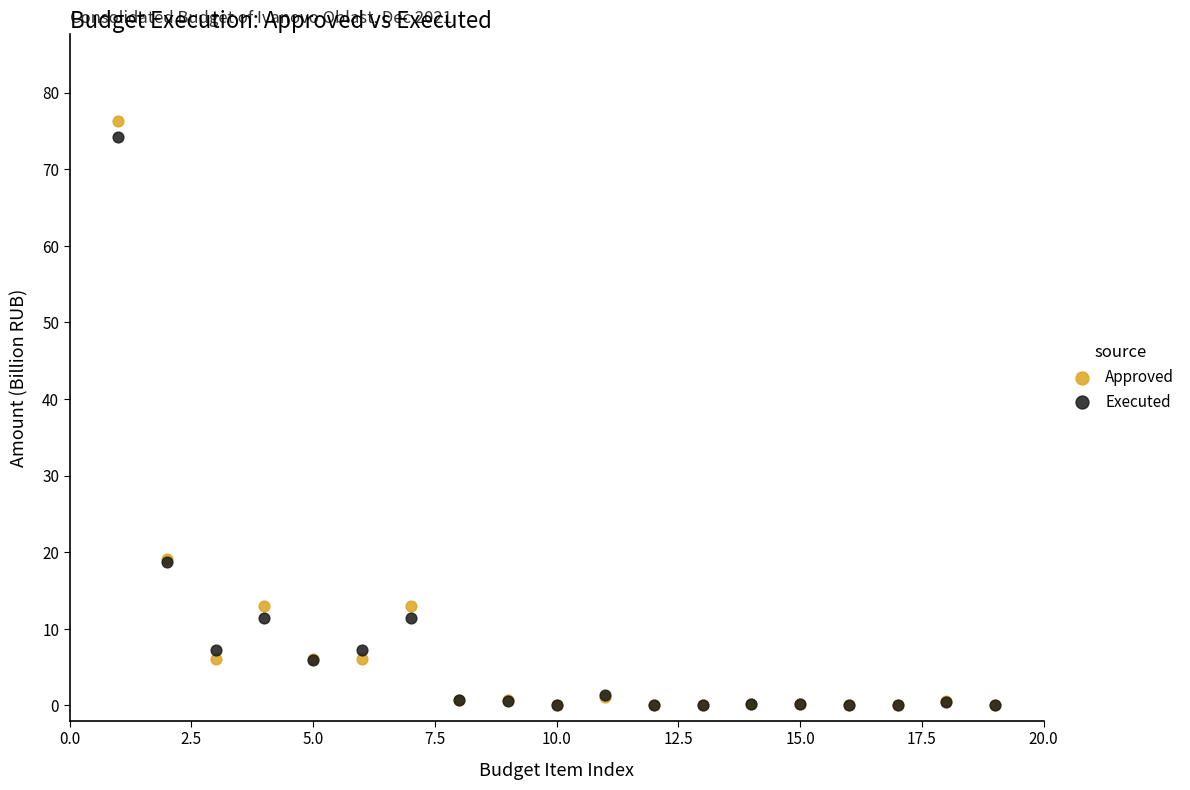

What are all the series names shown in the legend?

Approved, Executed